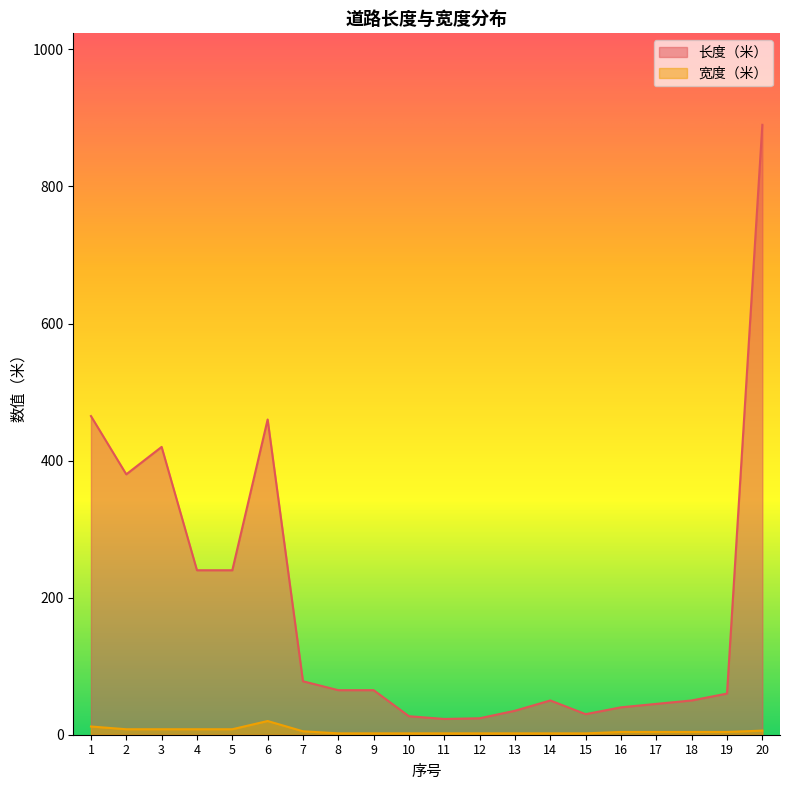

Where is the first local maximum for 宽度（米）?

6